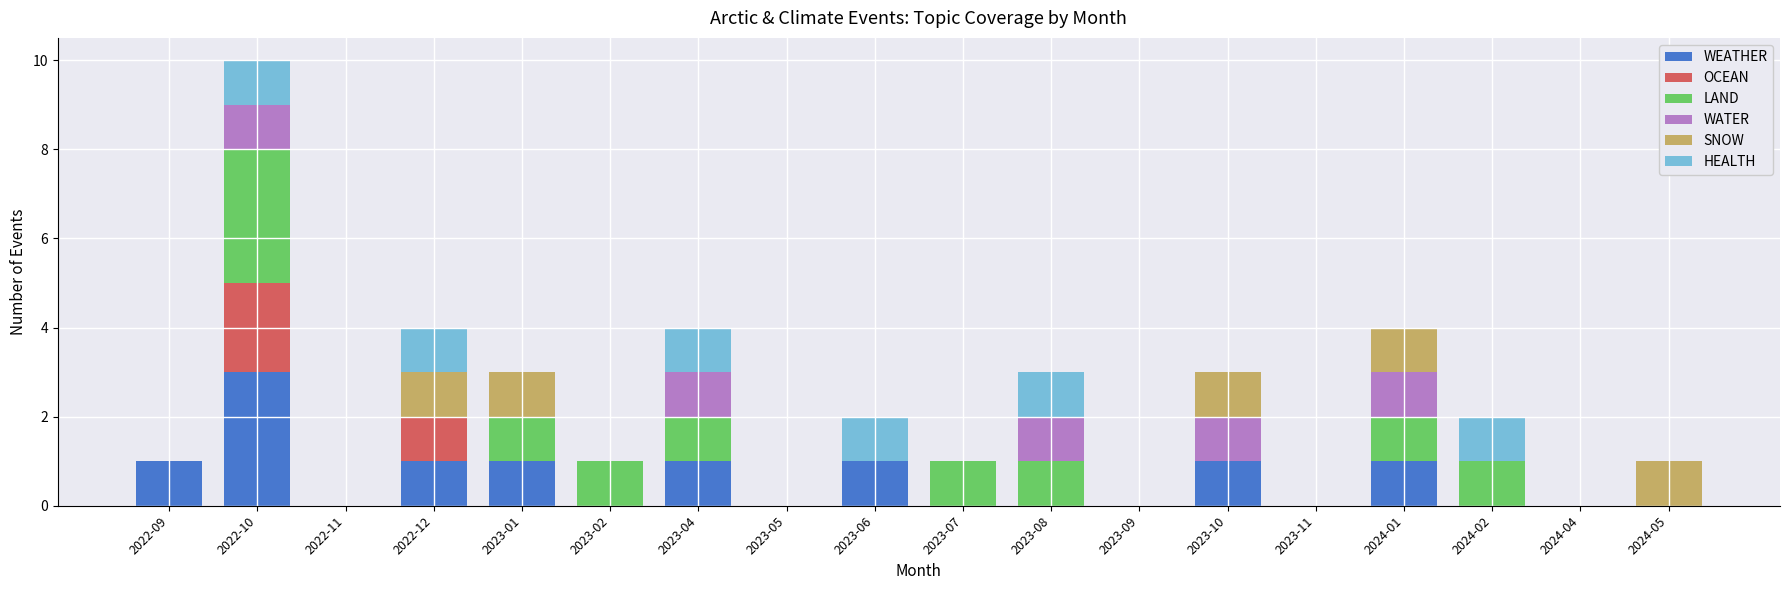

At which category is the sum across all series the highest?

2022-10